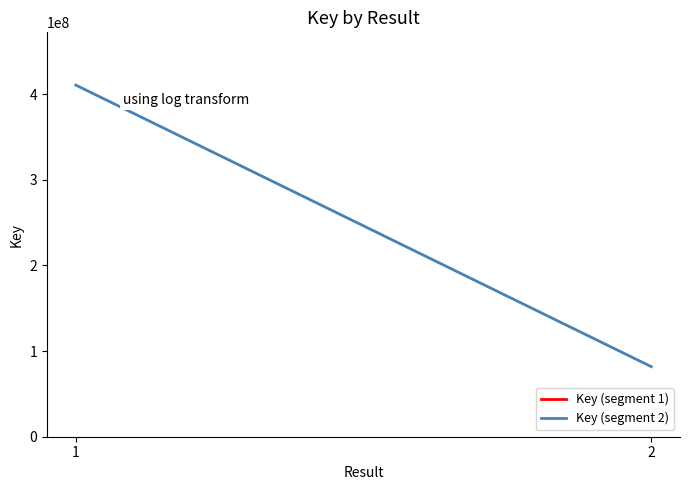

Which has a higher value, 2 or 1?

1